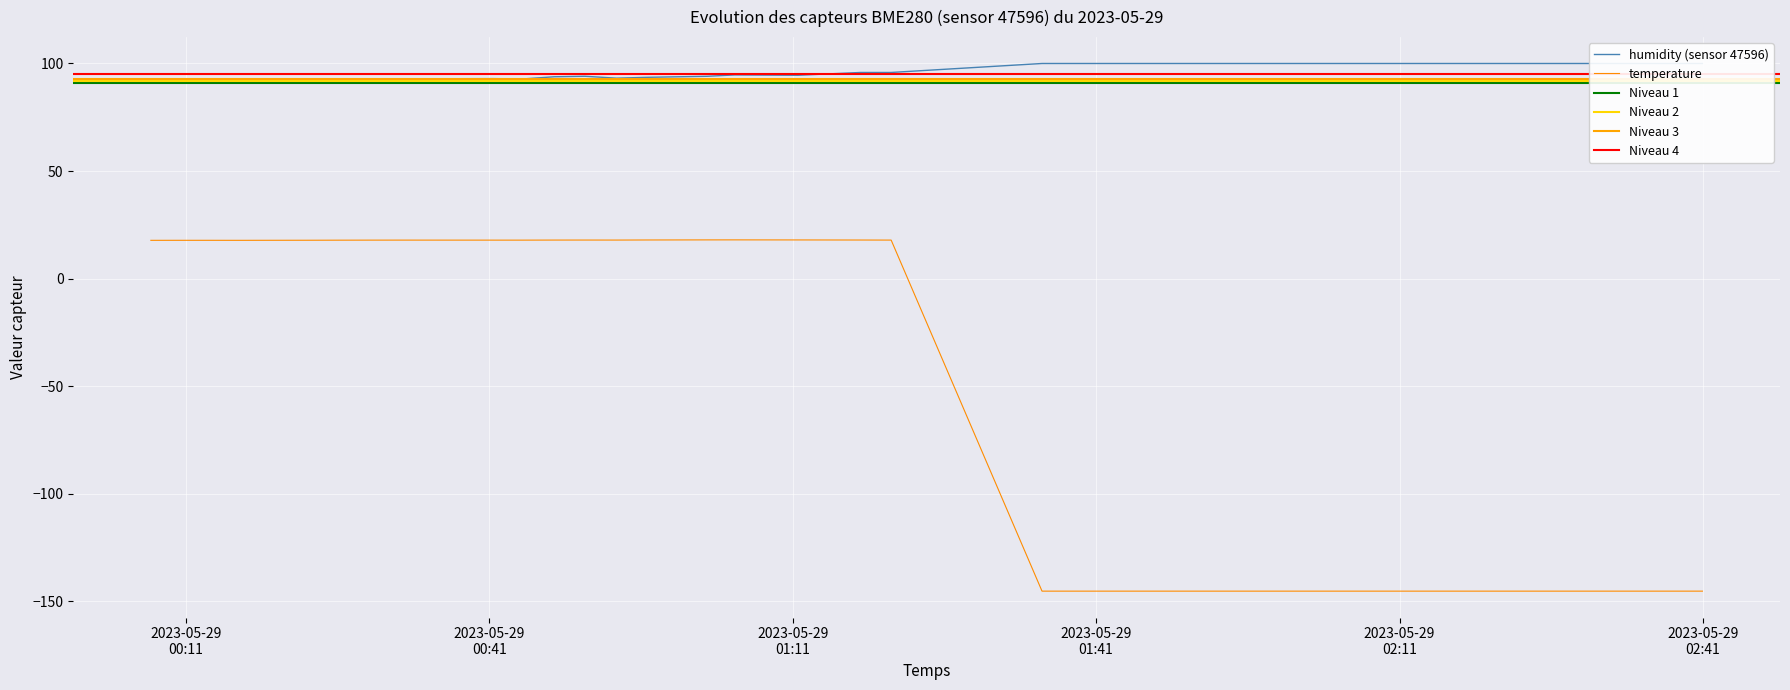

What is the maximum value shown in the chart?

100.0